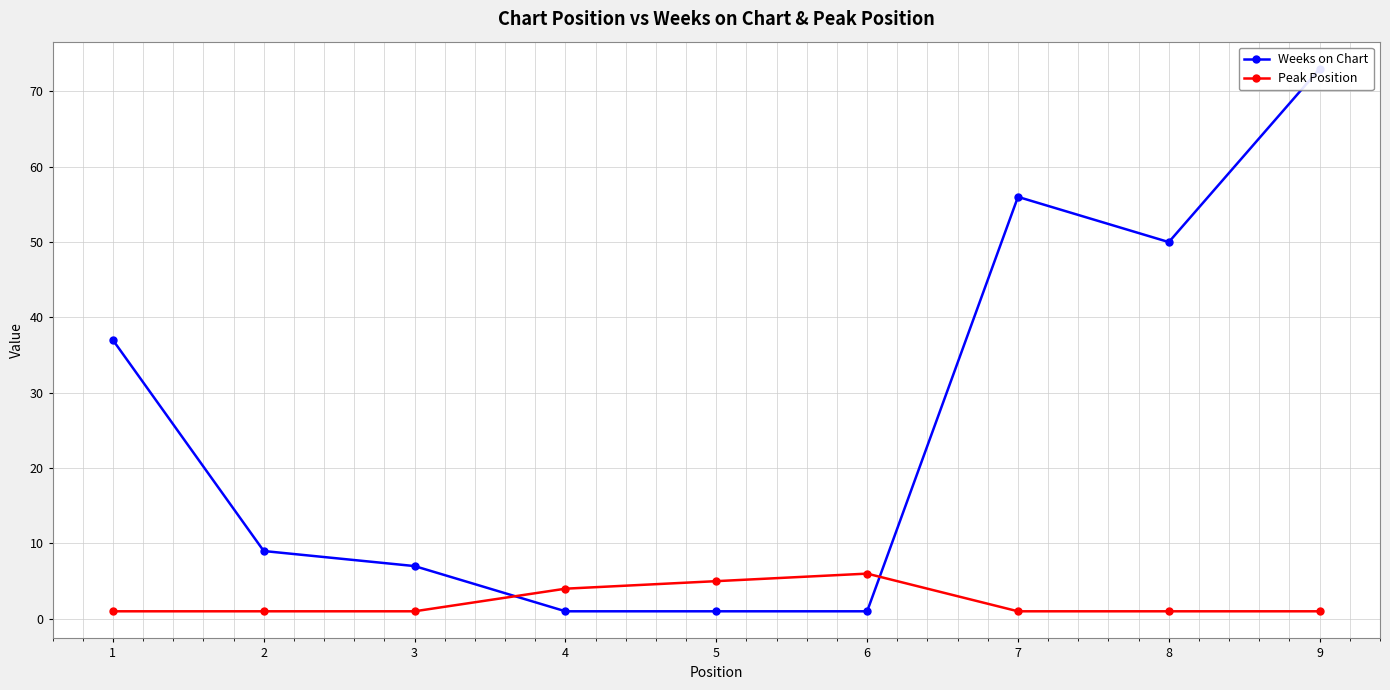

Rank the series at 2 from highest to lowest value.

Weeks on Chart, Peak Position